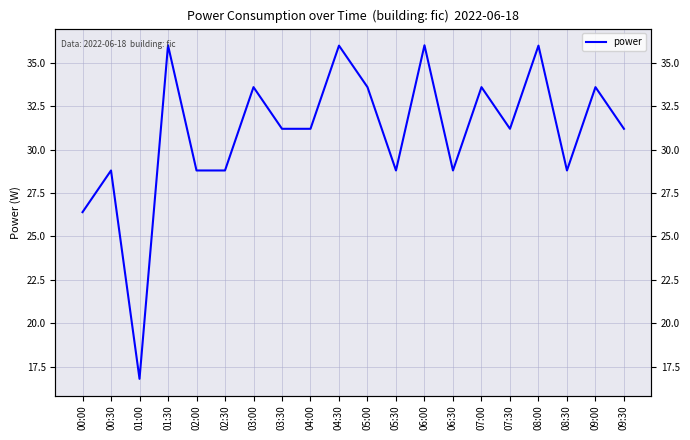

Reading left to right, extract all data points from this chart.

26.4	28.8	16.8	36.0	28.8	28.8	33.6	31.2	31.2	36.0	33.6	28.8	36.0	28.8	33.6	31.2	36.0	28.8	33.6	31.2